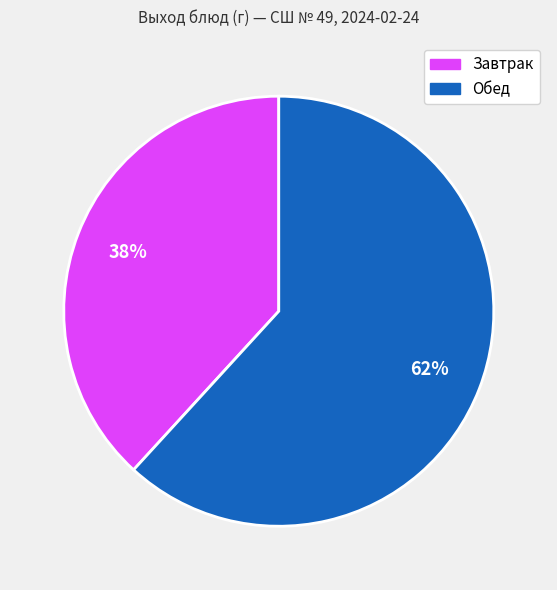

Does any single category account for the majority?

Yes